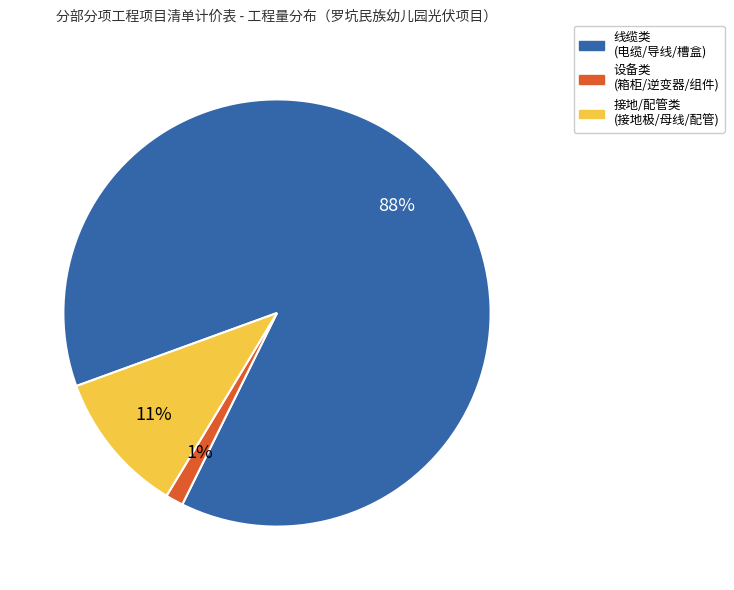

How many segments does this pie chart have?

3